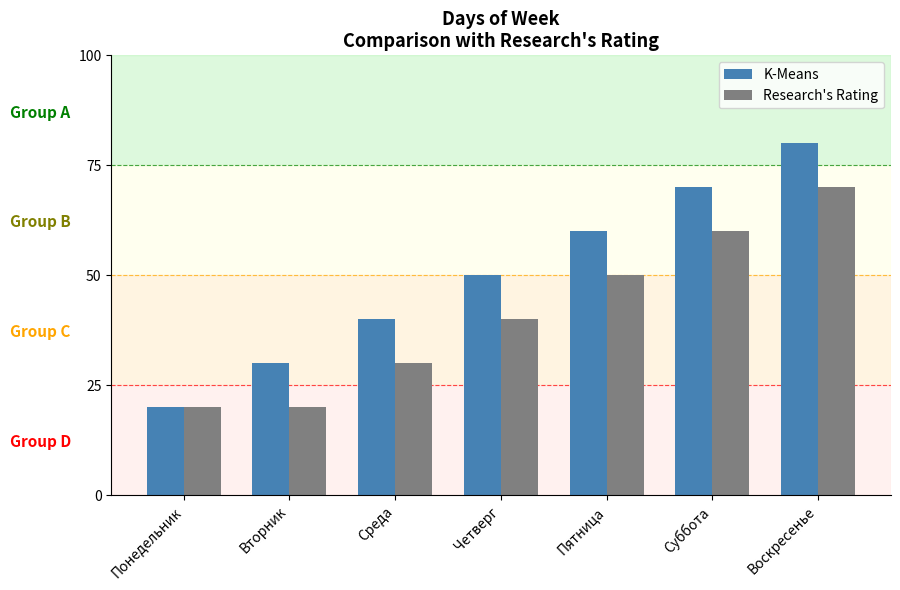

Count the K-Means values in the range 3 to 7.

5